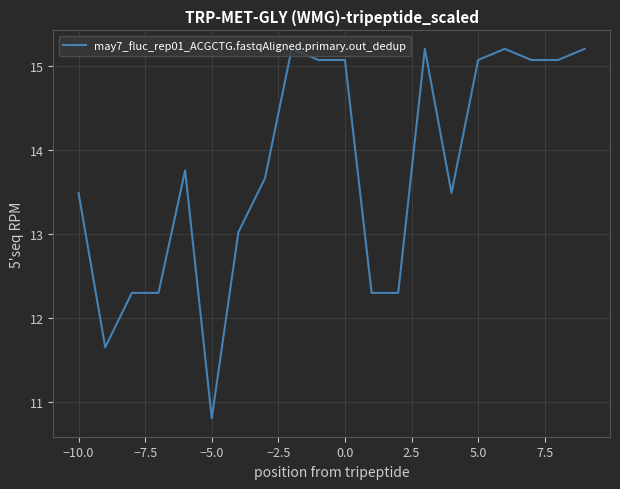

What is the difference between the maximum and minimum values?

4.4